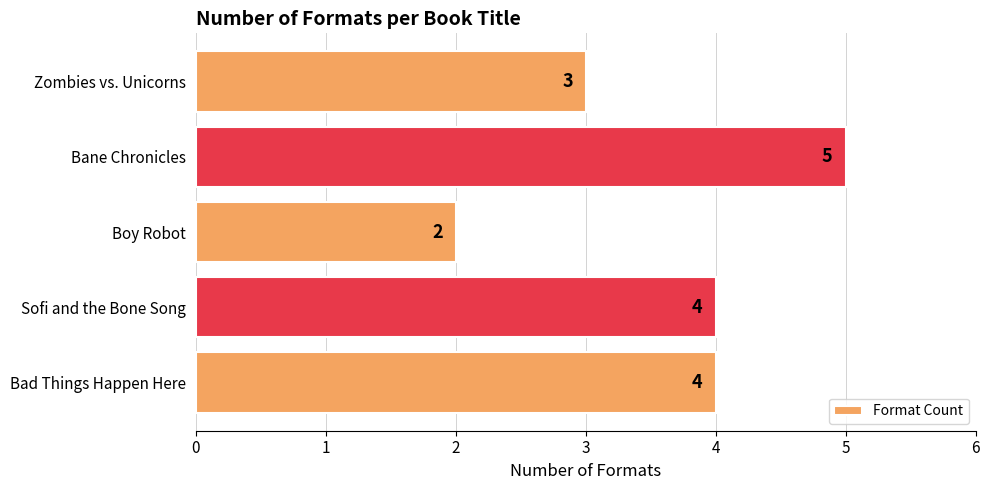

What is the difference between the maximum and second lowest values?

2